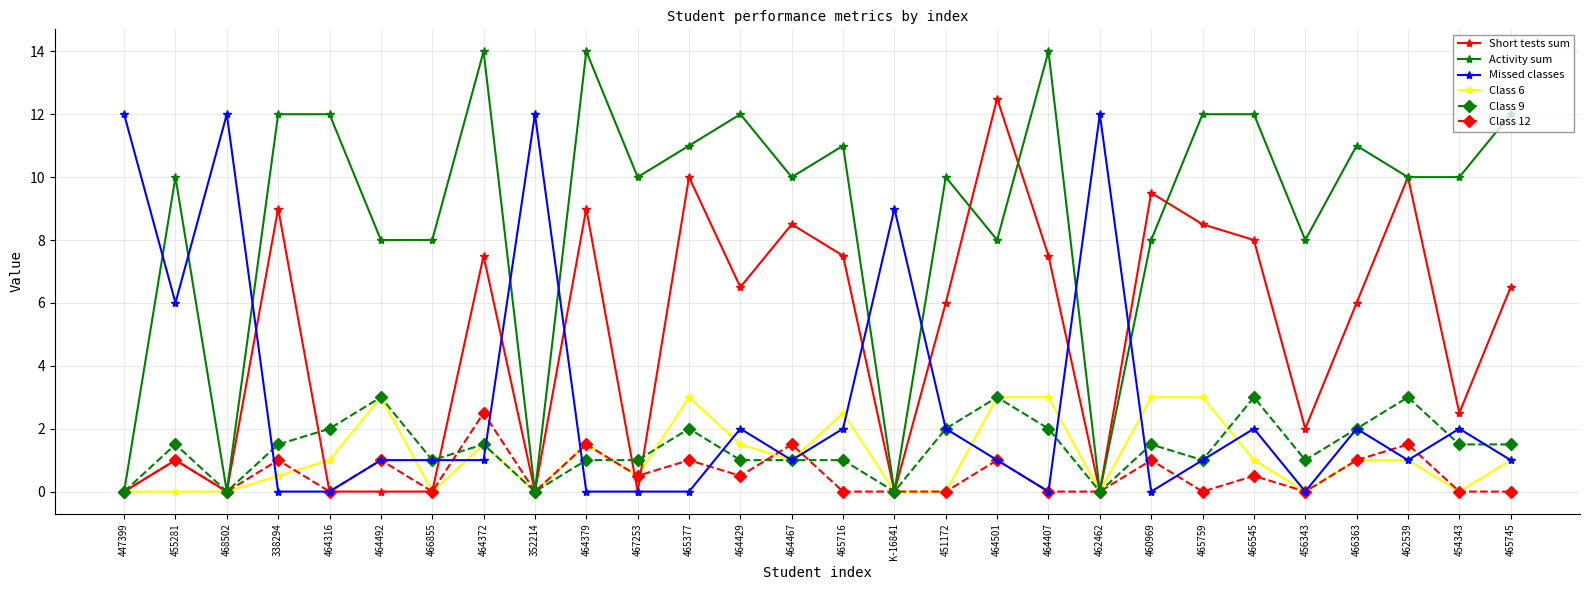

What is the greatest value displayed?

14.0